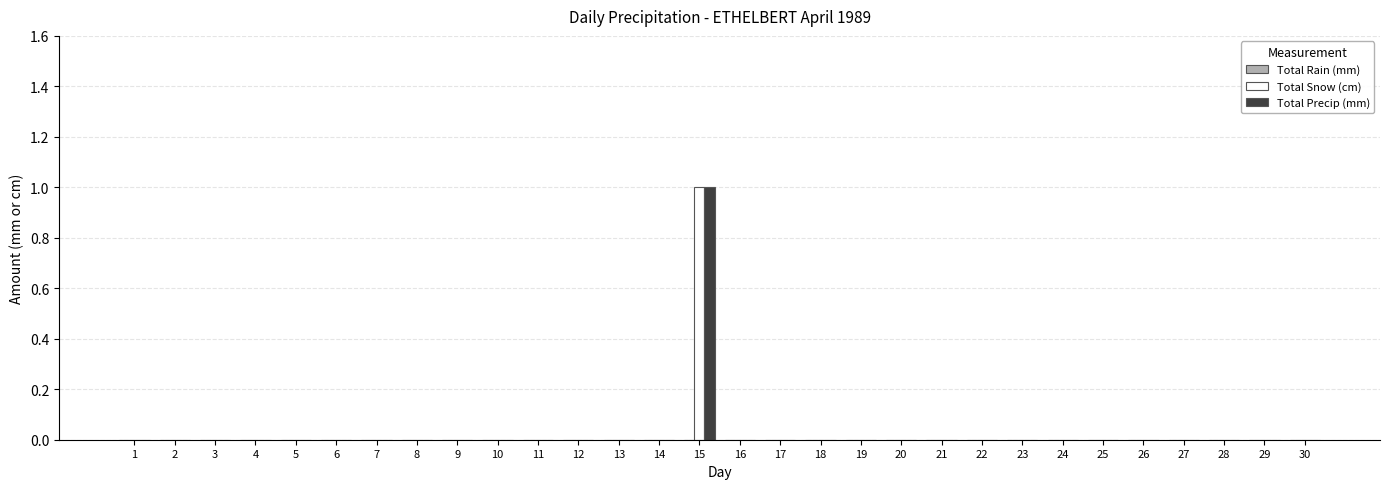

How many data points does each series have?

30